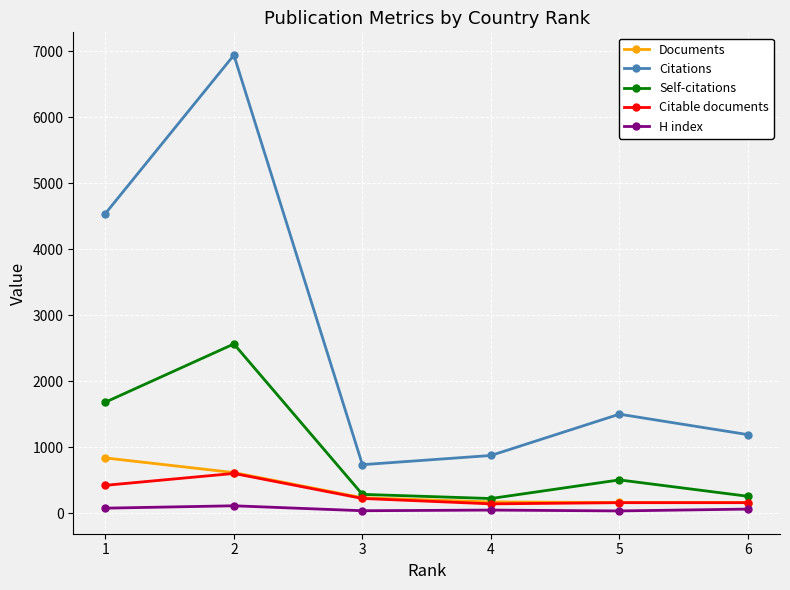

Is the value of H index at 4 greater than the value of Citable documents at 1?

No